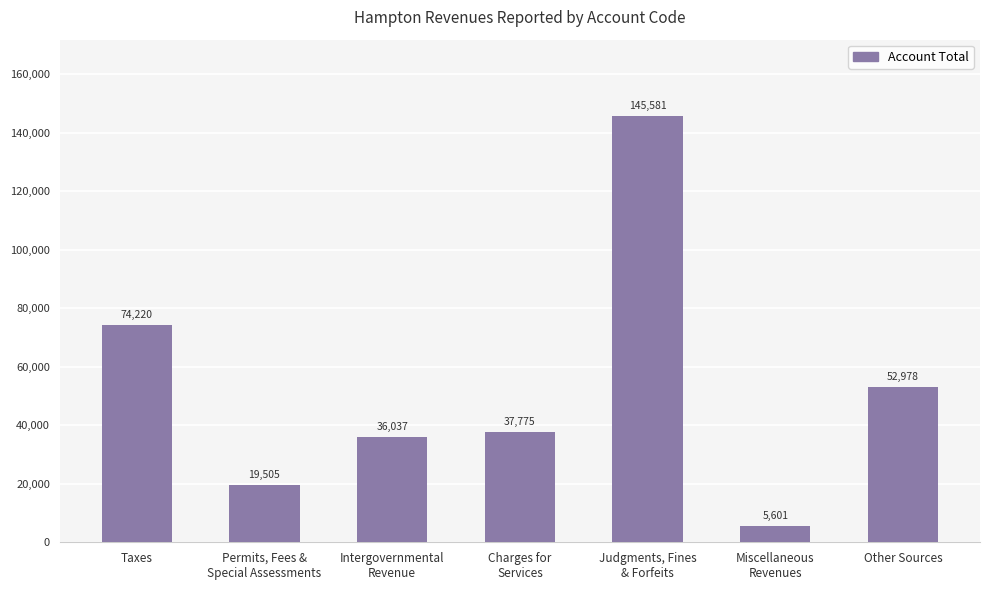

Rank the categories by value from highest to lowest.

Judgments, Fines
& Forfeits, Taxes, Other Sources, Charges for
Services, Intergovernmental
Revenue, Permits, Fees &
Special Assessments, Miscellaneous
Revenues